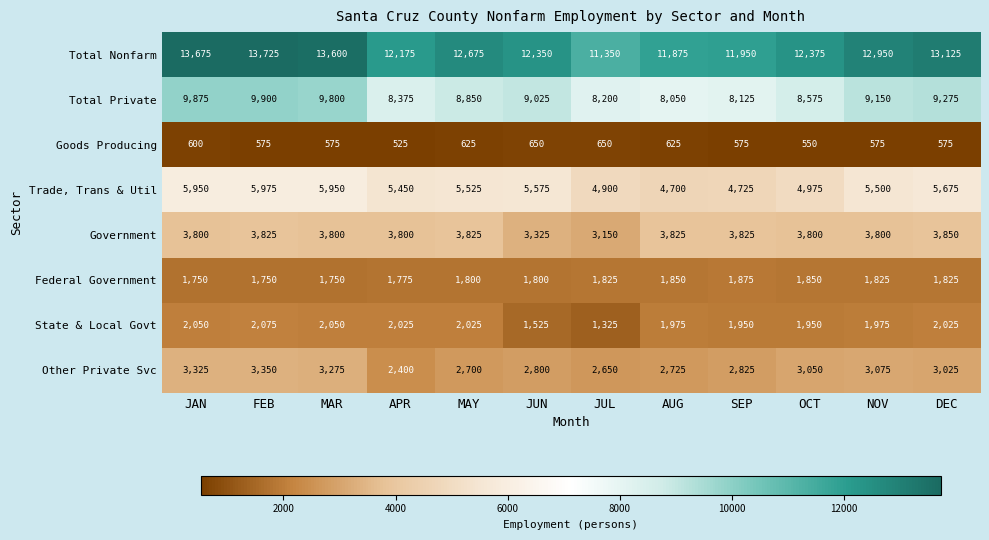

What is the difference between the maximum and minimum values in the Federal Government series?

125